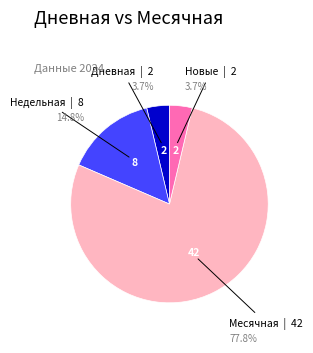

Is there a majority slice in this chart?

Yes